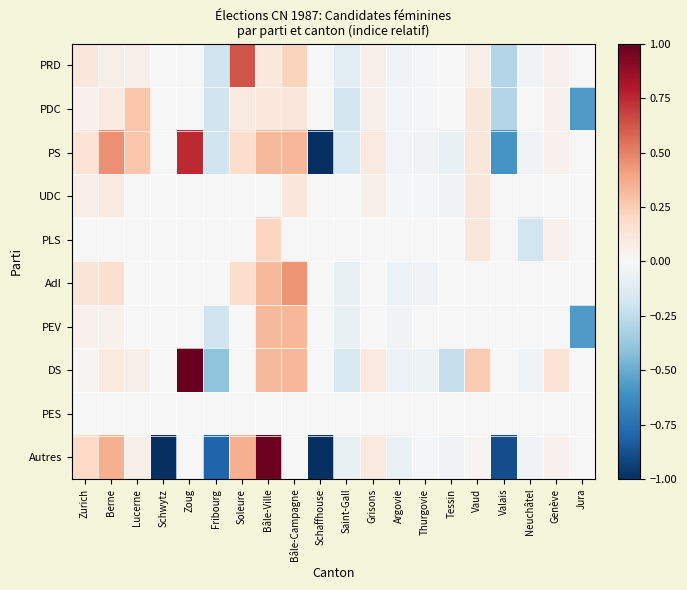

List the series in order of their peak value, highest first.

DS, Autres, PS, PRD, AdI, PEV, PDC, PLS, UDC, PES